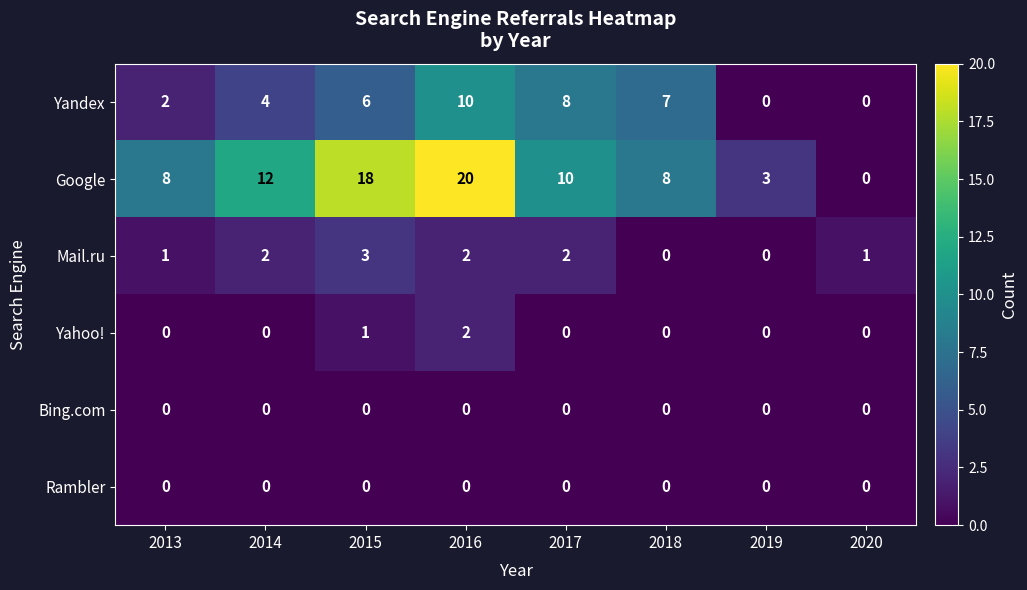

What is the difference between the maximum and minimum values in the Yandex series?

10